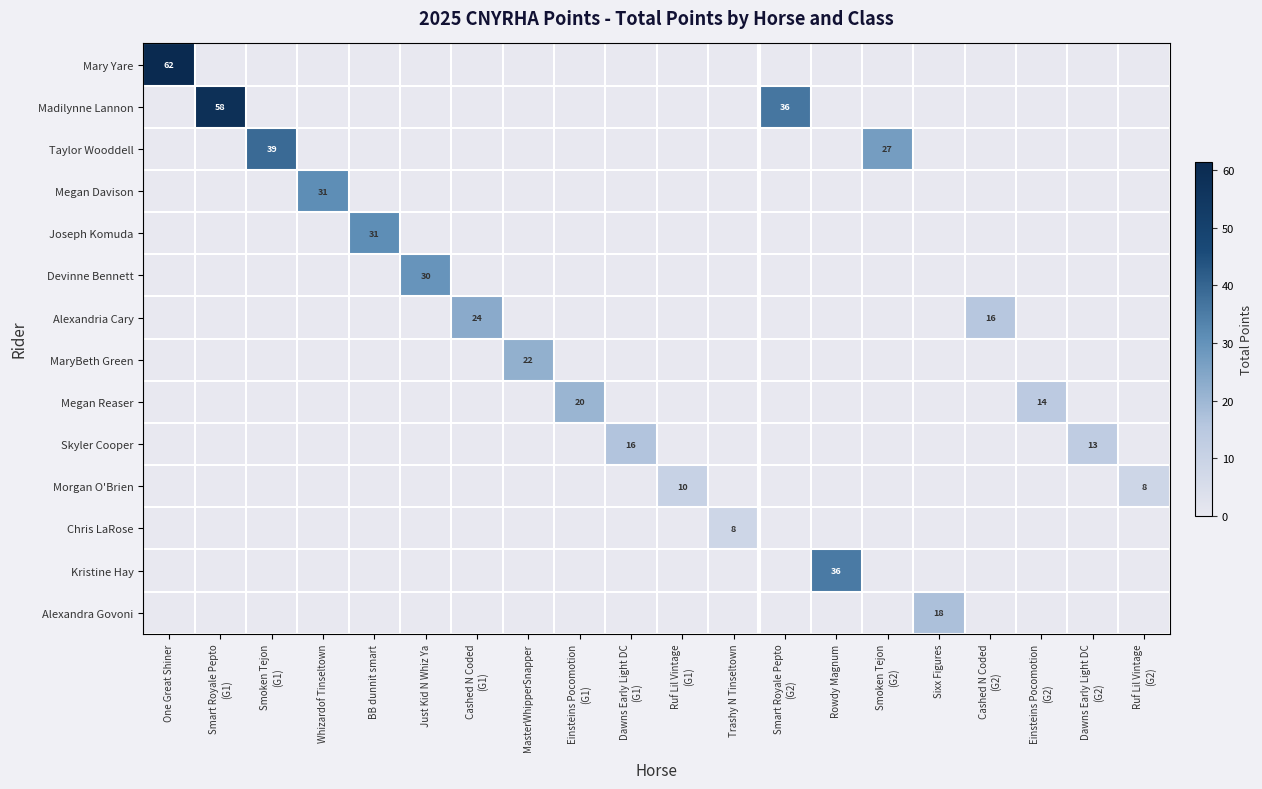

What is the total value across all series at BB dunnit smart?

31.0